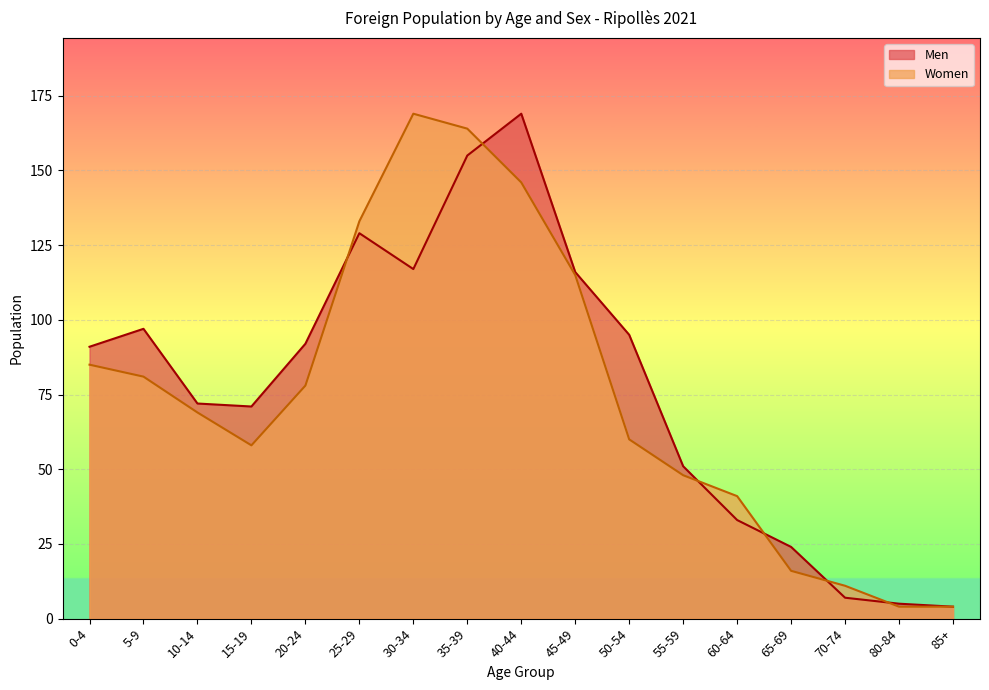

What is the difference between the Women values at 30-34 and 40-44?

23